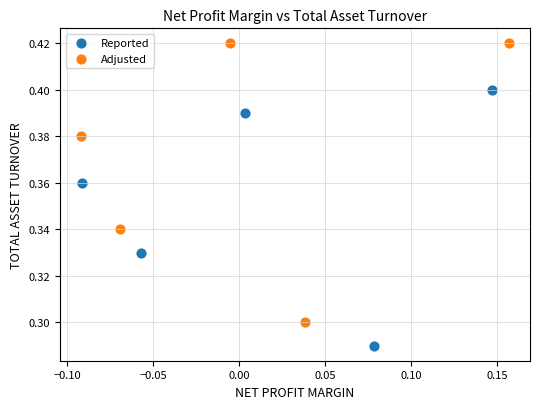

What are all the series names shown in the legend?

Reported, Adjusted